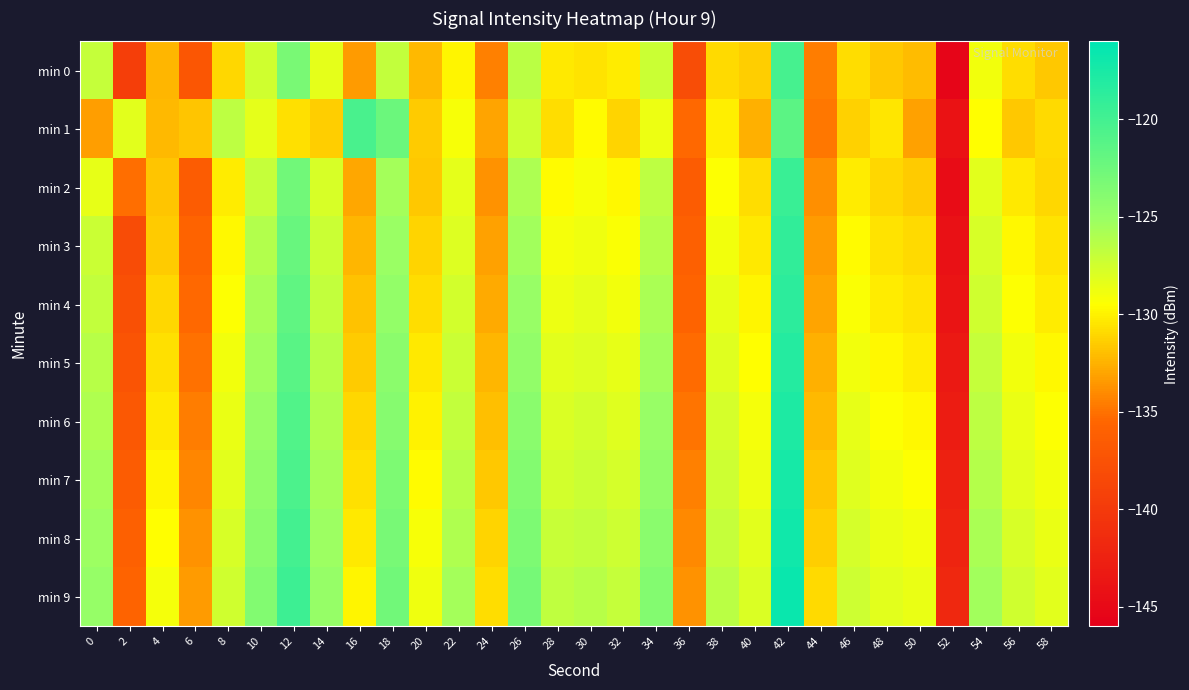

Count the number of data series in this chart.

10